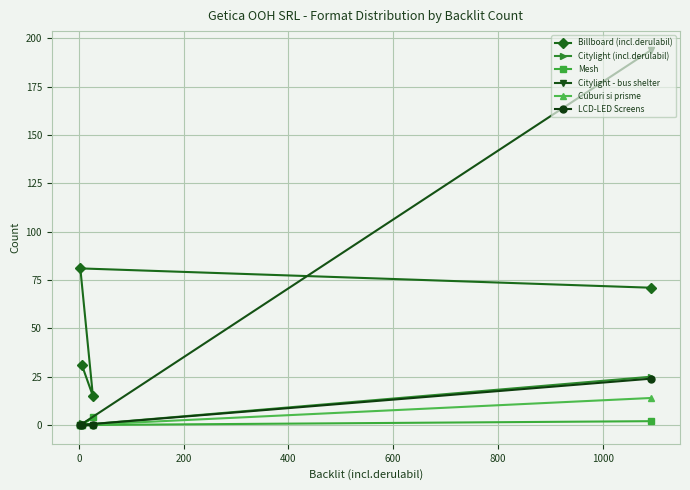

Does the chart display data point markers on the line(s)?

Yes